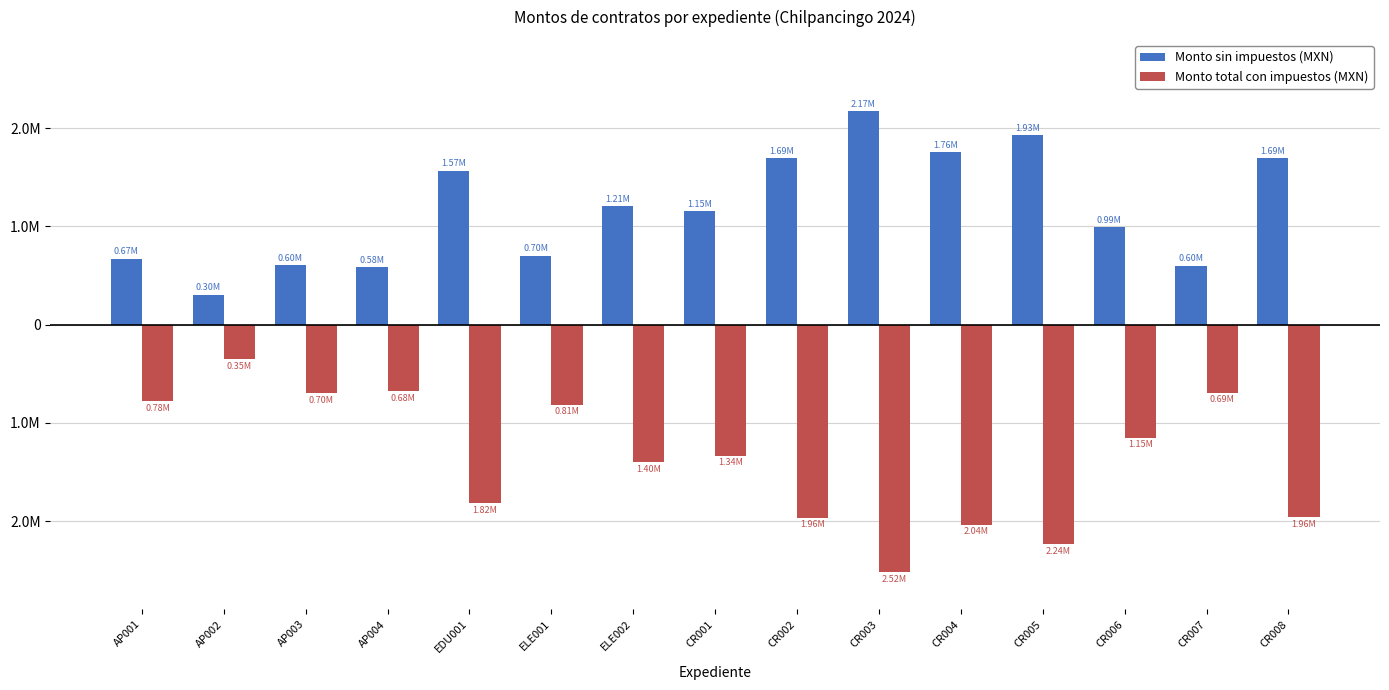

Which series has the largest range (max minus min)?

Monto total con impuestos (MXN)